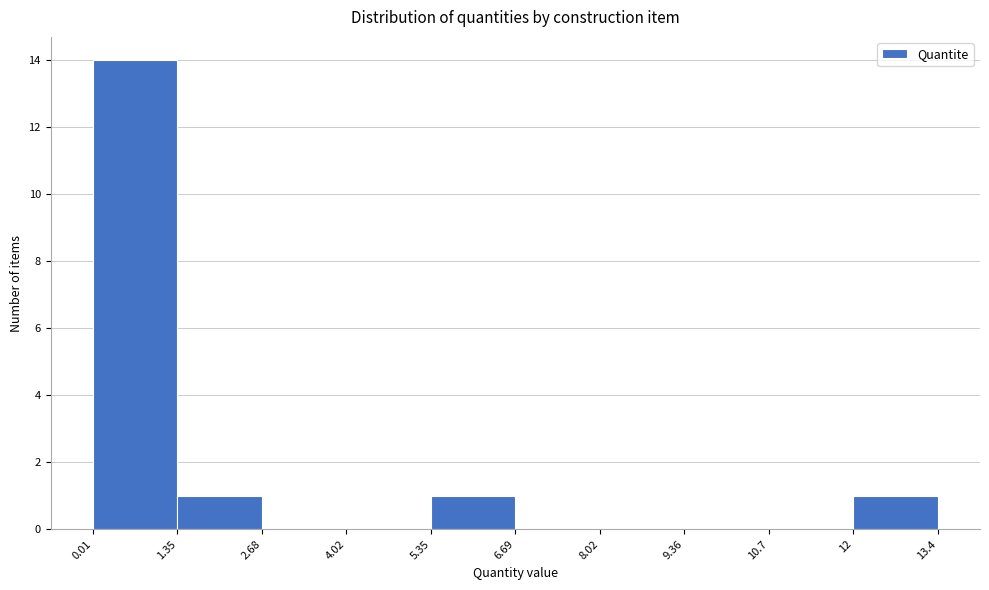

Over which range of the x-axis is the bar tallest?

0.01 to 1.35